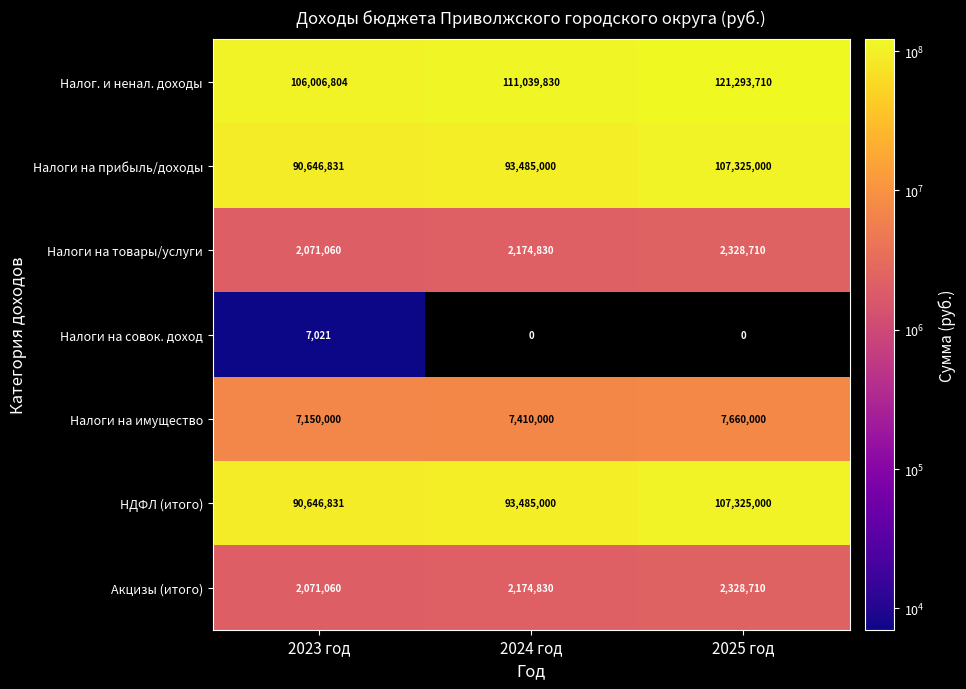

Count the number of categories in the chart.

3